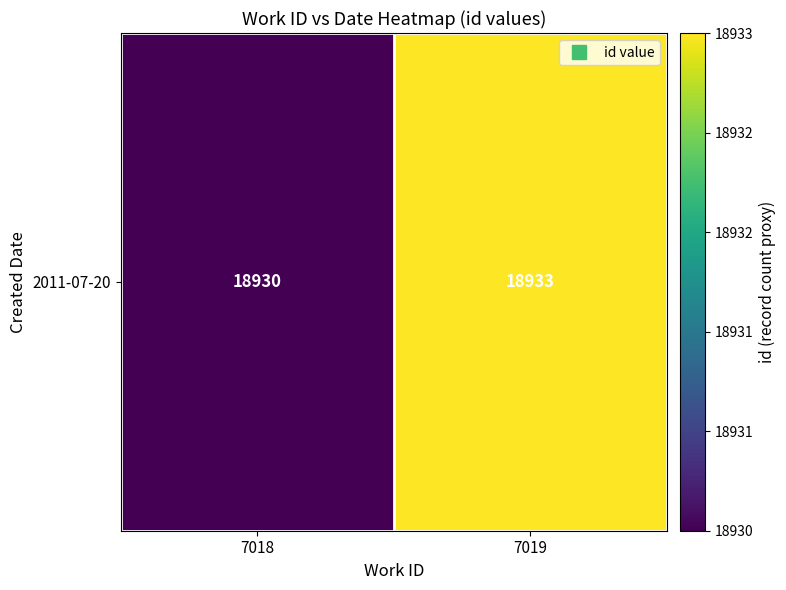

Rank the categories by value from lowest to highest.

7018, 7019